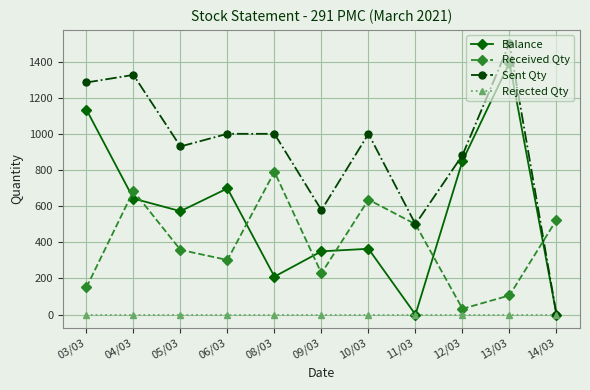

Read the Balance value at 09/03, to the nearest 50.

350